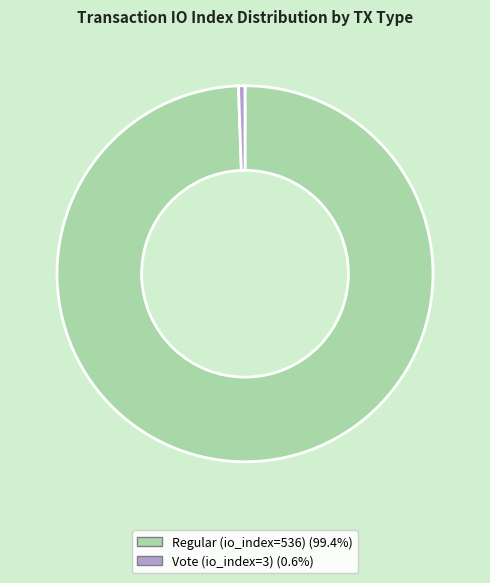

Is the sum of Vote (io_index=3) and Regular (io_index=536) greater than half?

Yes